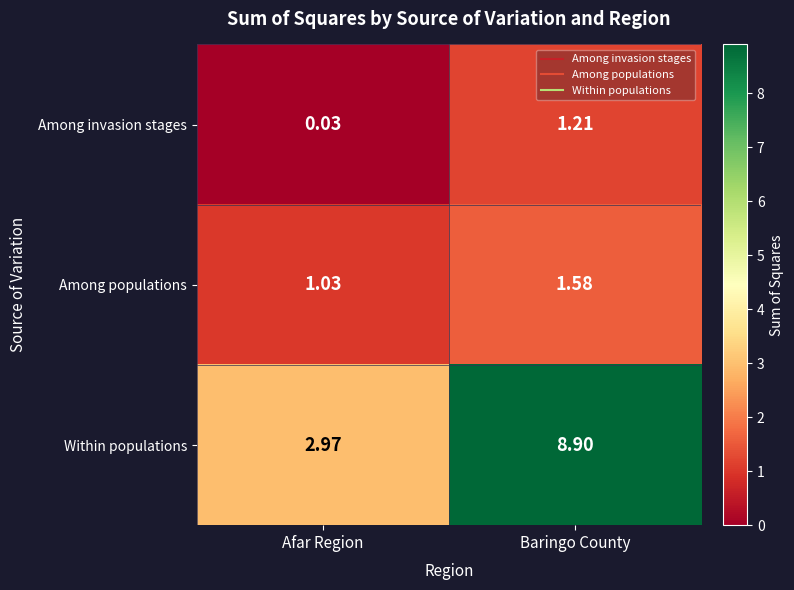

At which label does Within populations first exceed 8?

Baringo County